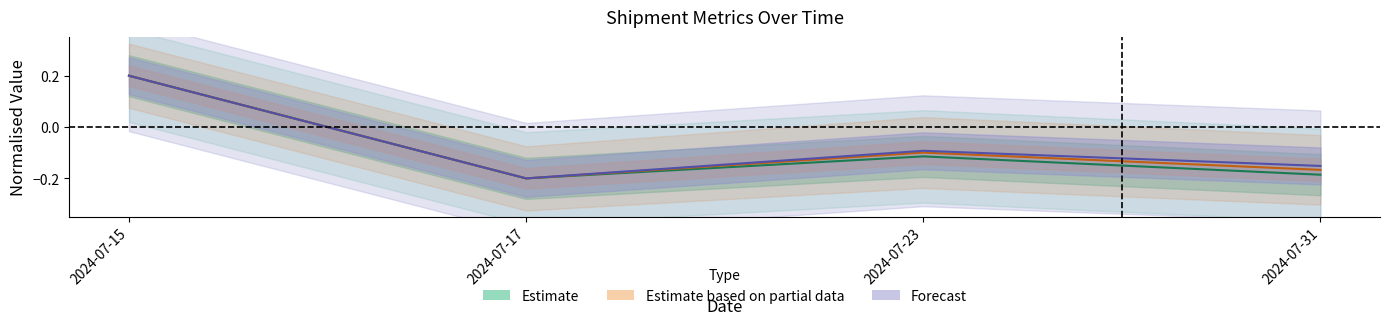

What is the value of the Forecast (Freight/Fuel) point at the 3rd from the left?

-0.1